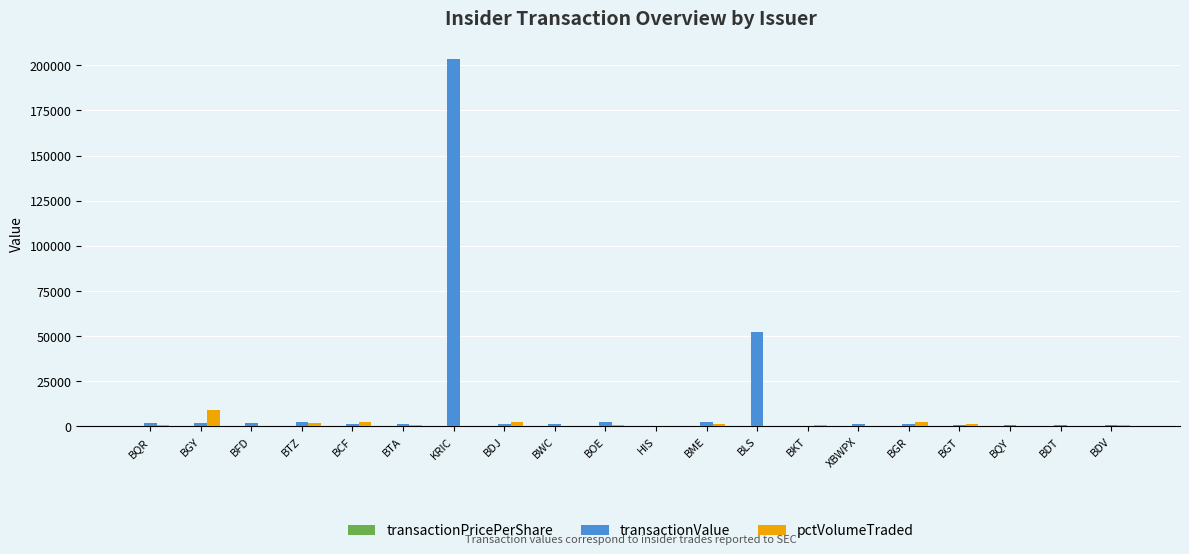

How many groups of bars are there?

20